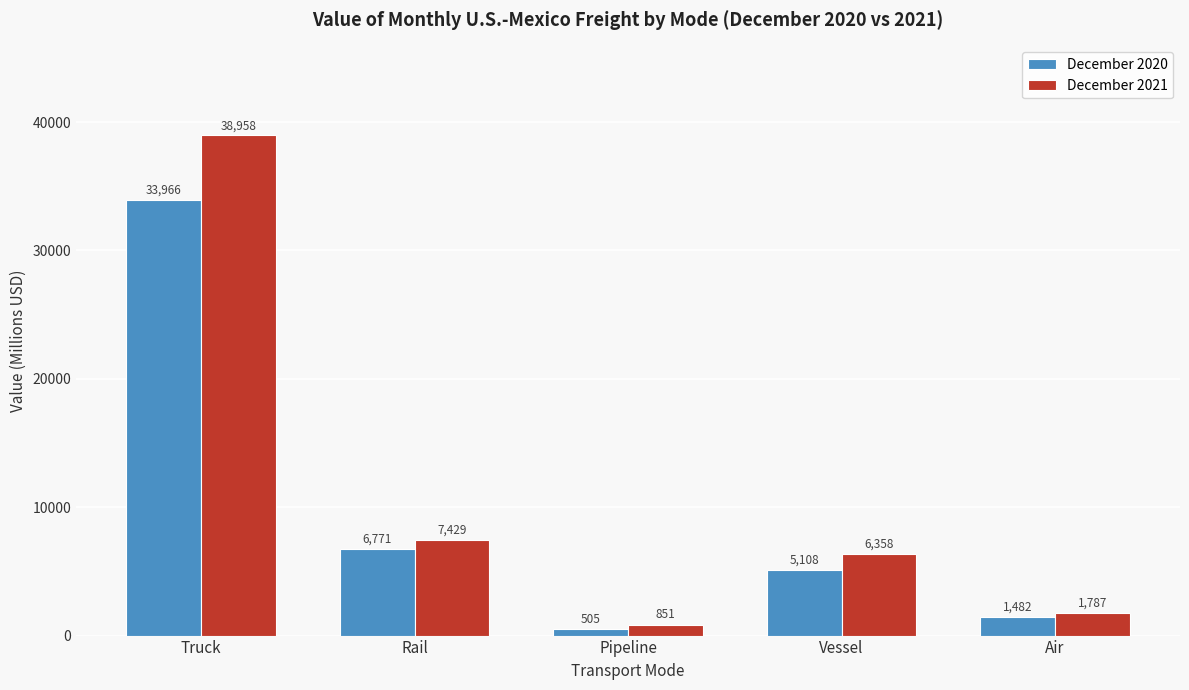

What value does the December 2021 series have at Vessel?

6357.6